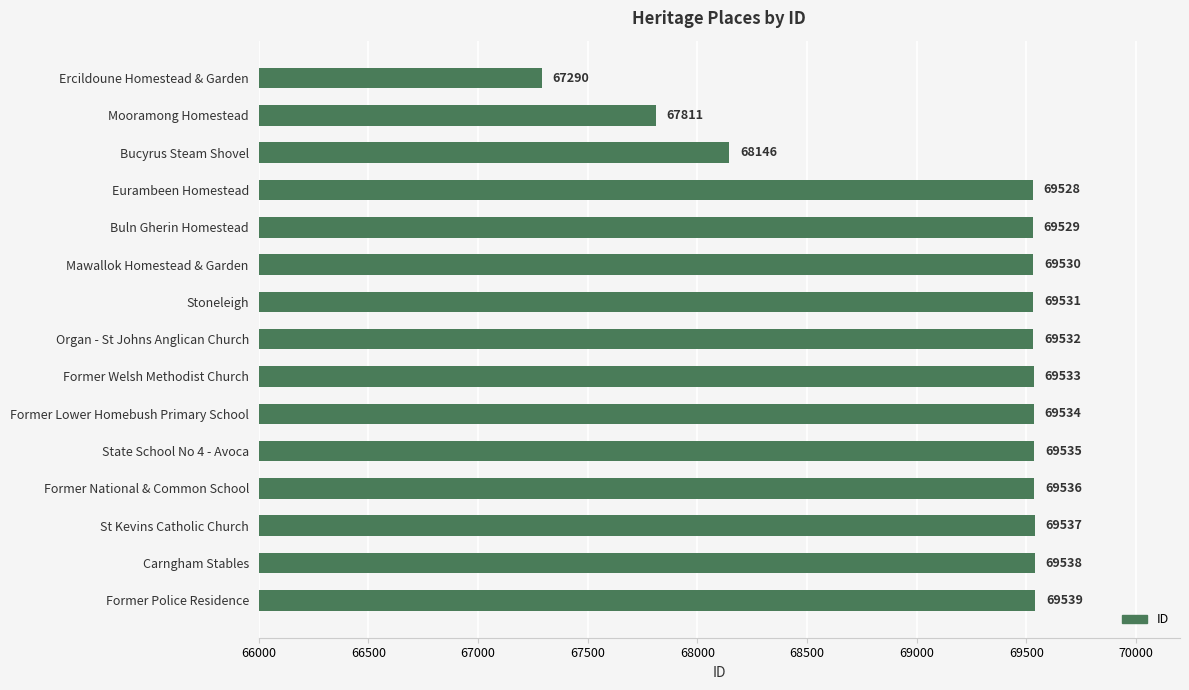

How many bars are there in total?

15